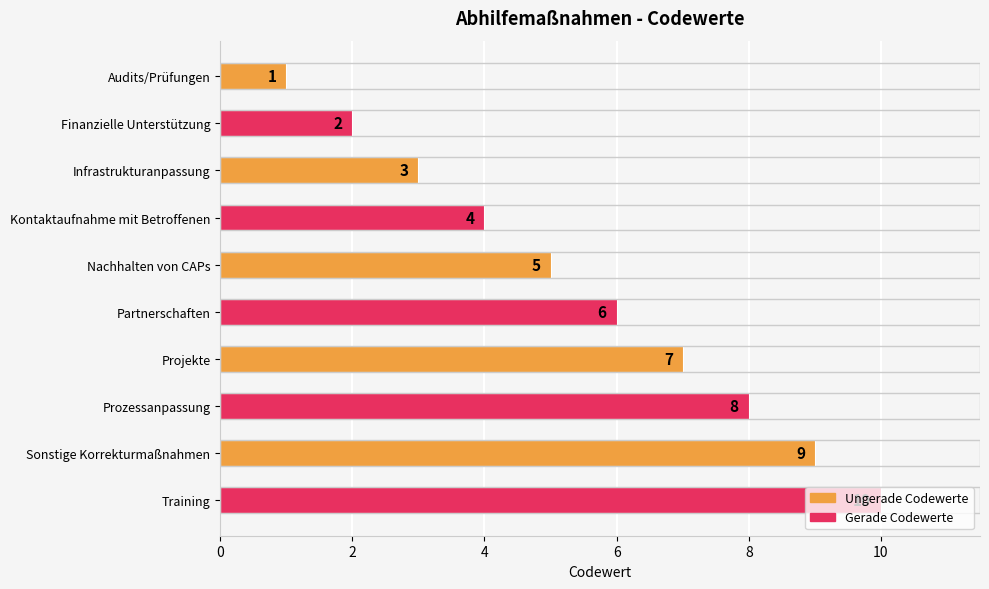

Which label corresponds to the largest value in the chart?

Training